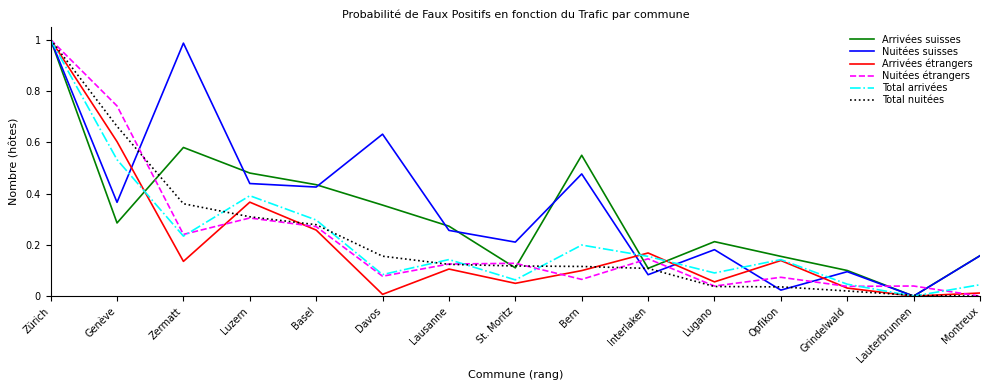

What is the sum of all Total arrivées values?

3.4